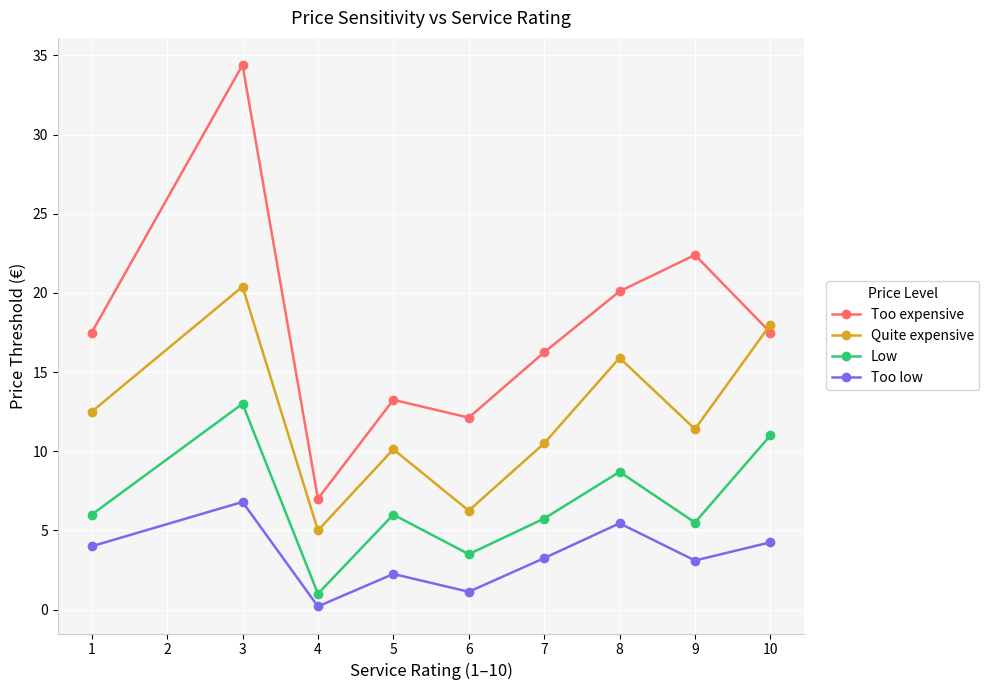

How many lines are shown in the chart?

4